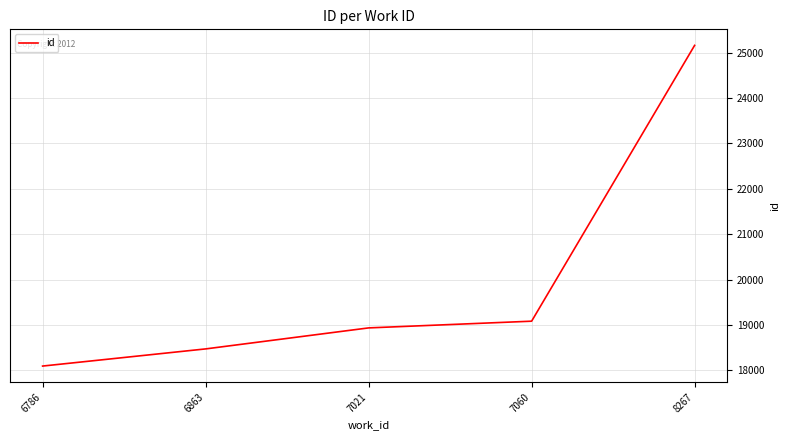

The chart shows a value of 18935 at 7021. True or false?

True